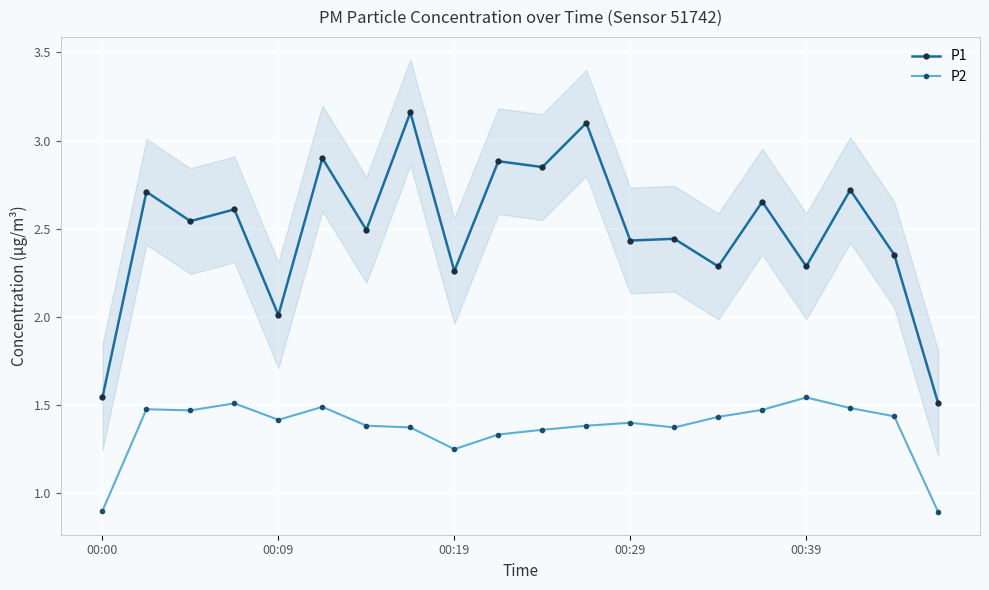

What position from the left is 6?

7